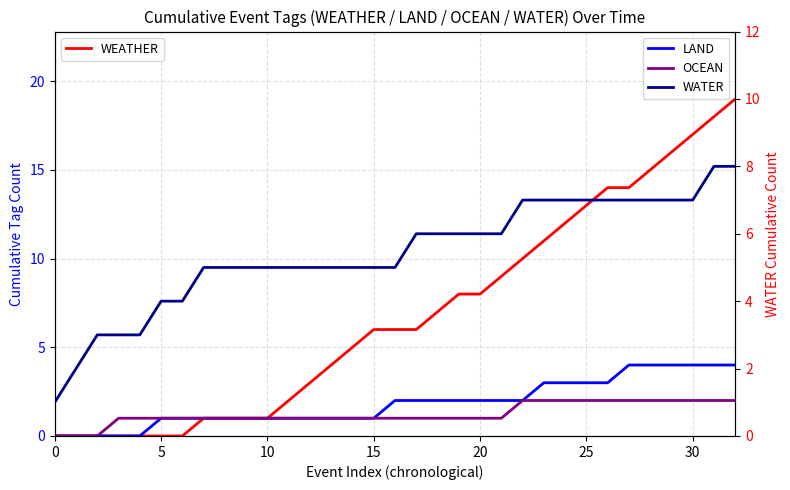

Which series has the widest spread of values?

WEATHER